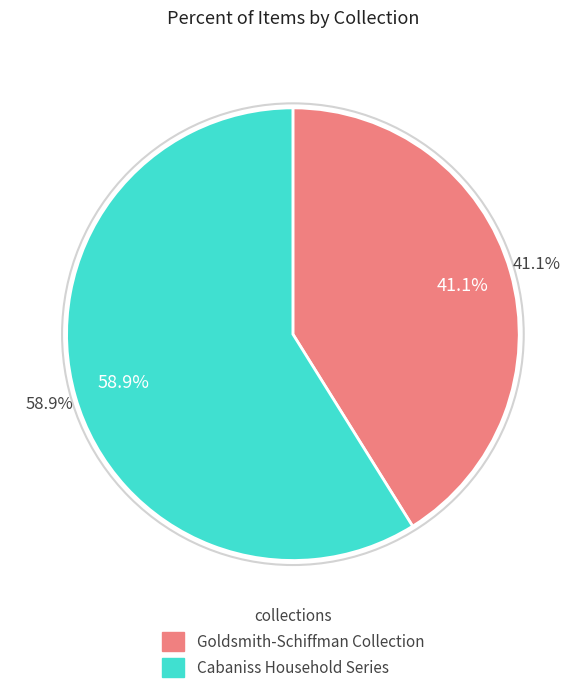

What percentage is NOT represented by Goldsmith-Schiffman Collection (4681)?

58.9%